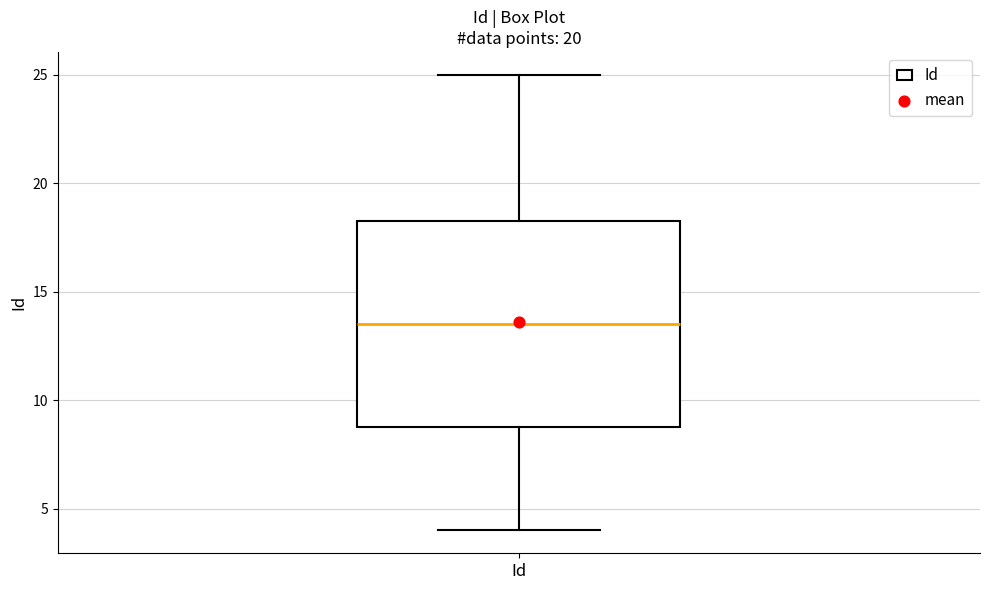

Read this box plot against the y-axis: the position of the median line, the range covered by the box, and the ends of both whiskers. The values are not printed on the chart, so give them approximately, as read against the axis.

median 13.5, box 9.0 to 18.5, whiskers 4.0 to 25.0